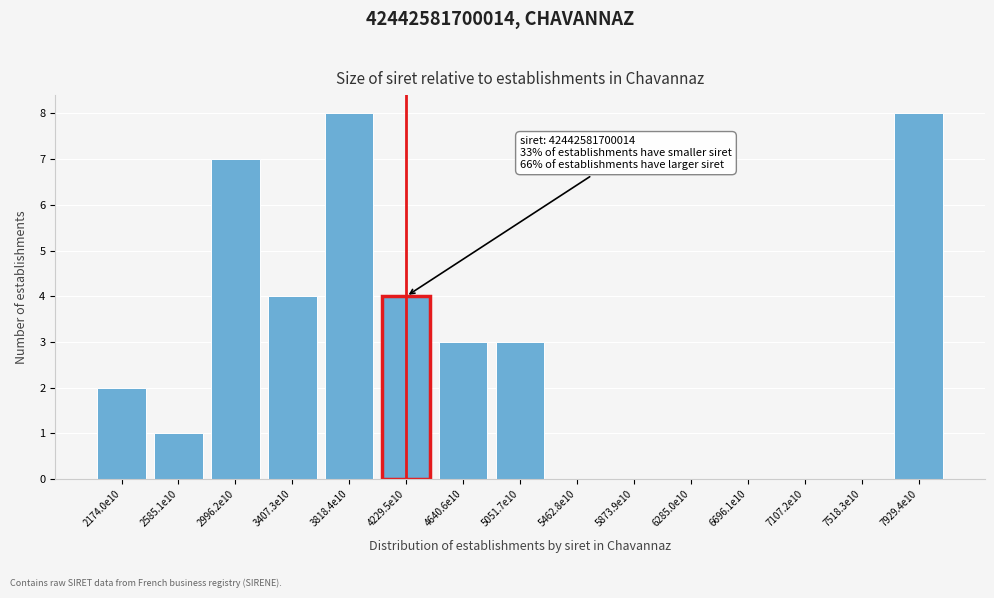

Reading right to left, list all the values displayed in this chart.

7929.4e10=8	7518.3e10=0	7107.2e10=0	6696.1e10=0	6285.0e10=0	5873.9e10=0	5462.8e10=0	5051.7e10=3	4640.6e10=3	4229.5e10=4	3818.4e10=8	3407.3e10=4	2996.2e10=7	2585.1e10=1	2174.0e10=2